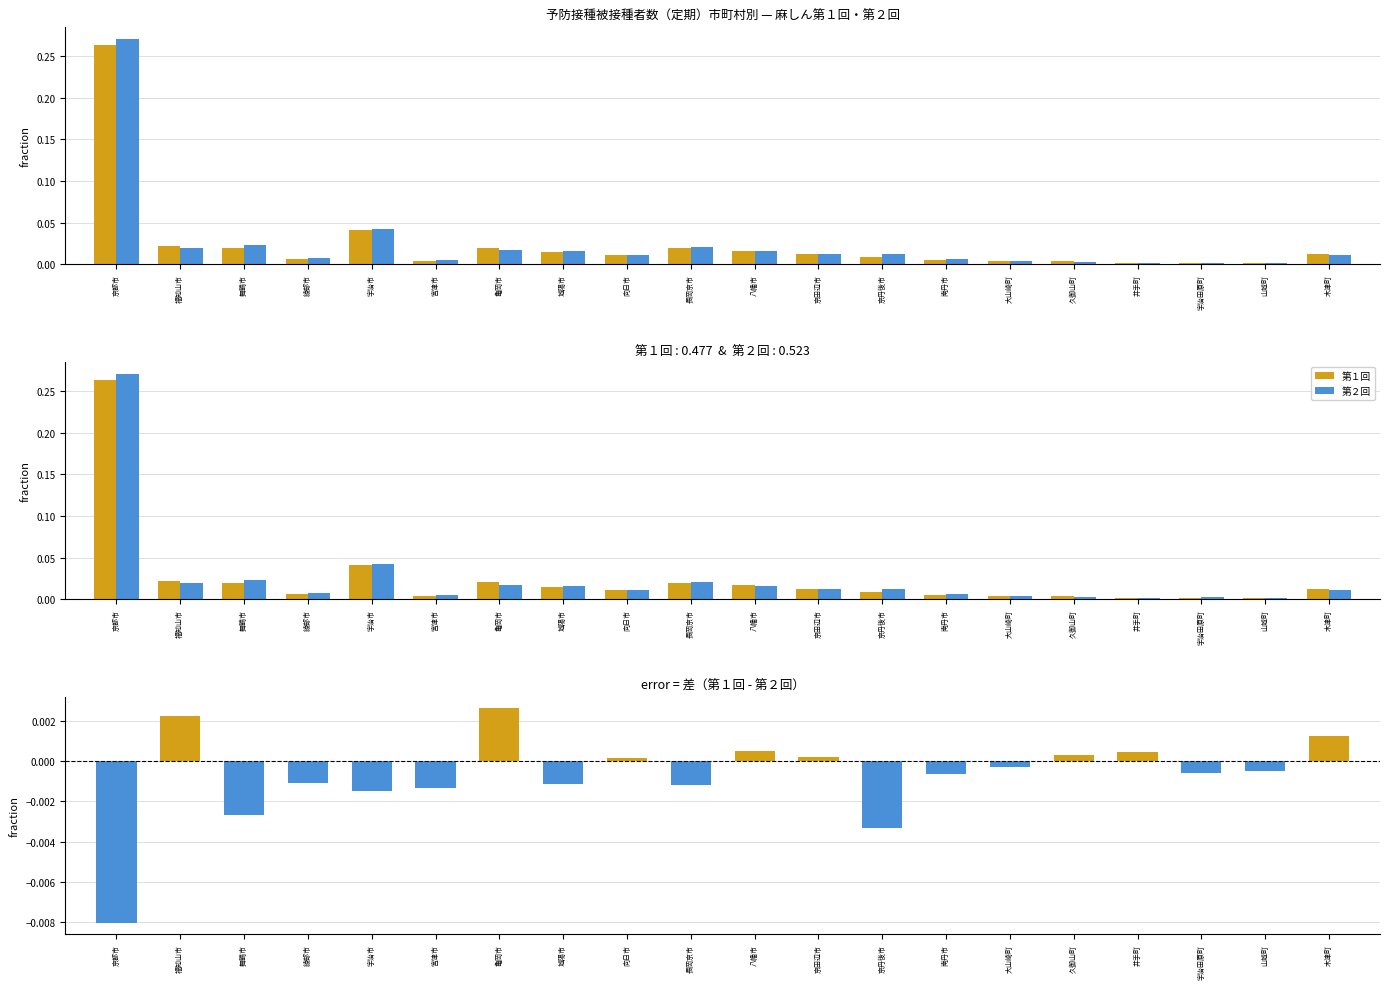

Between 大山崎町 and 亀岡市, which is larger?

亀岡市